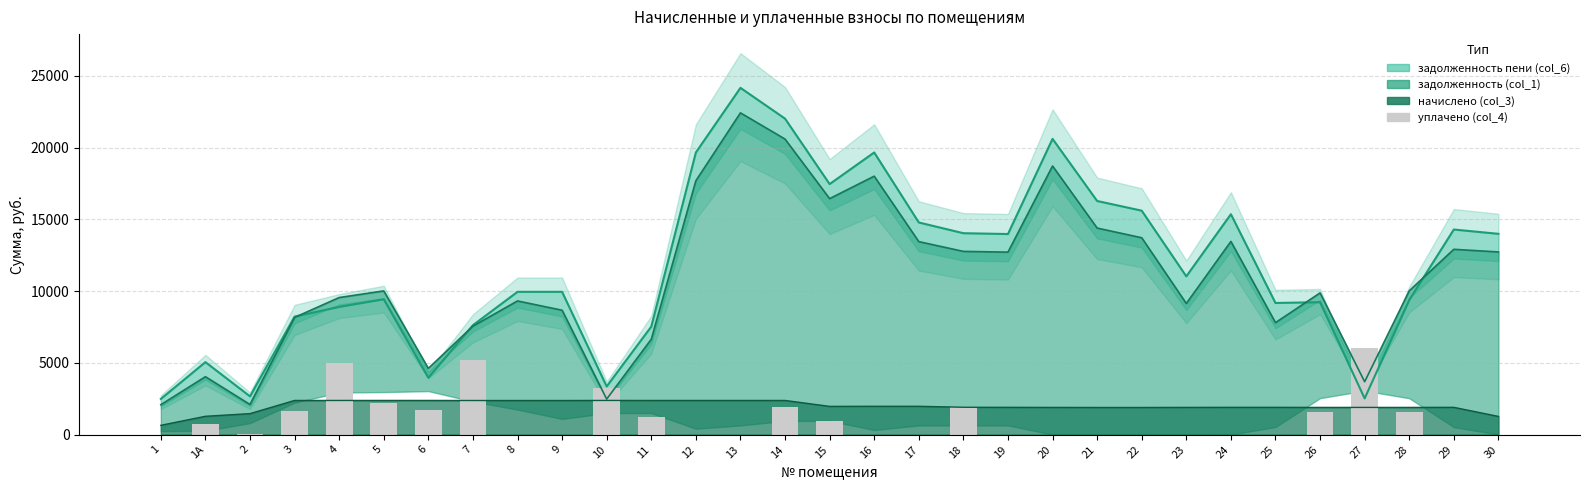

What is the difference between the maximum and minimum values?

6042.6